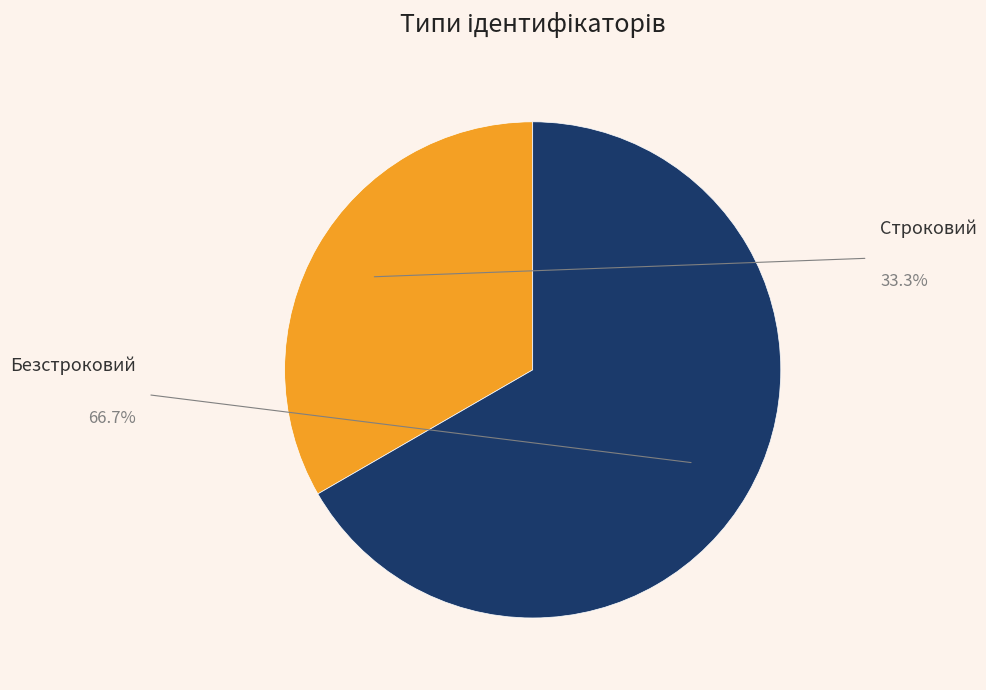

To the nearest percent, what is the difference between the Безстроковий and Строковий slice percentages?

33%